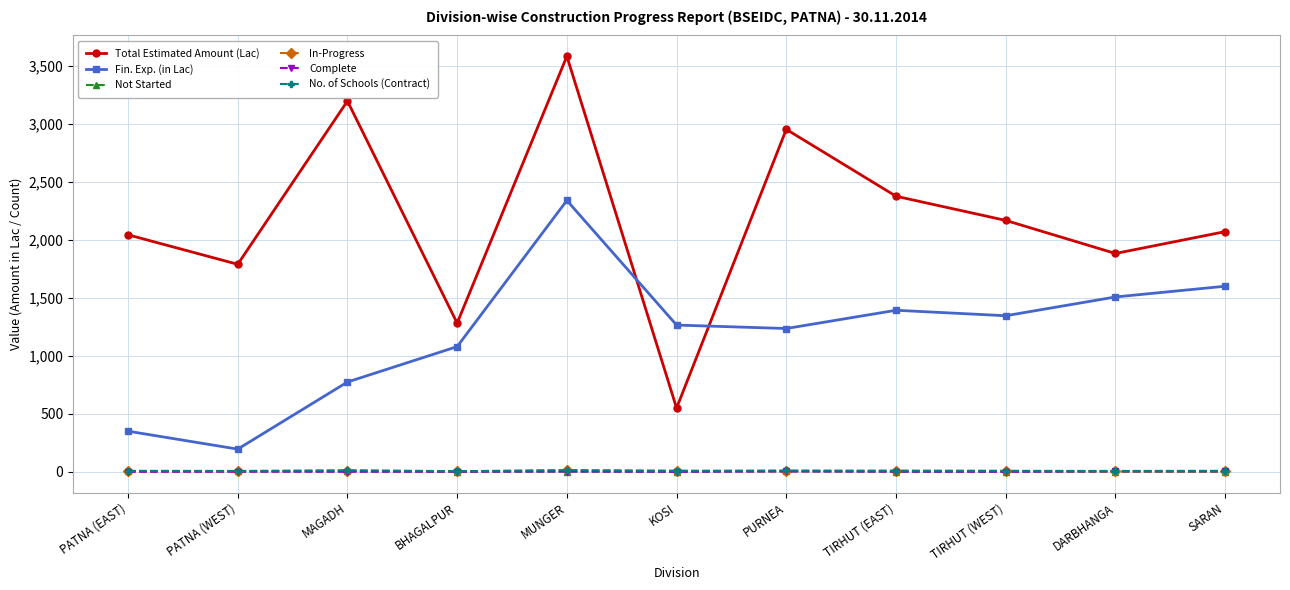

Which category has the highest value in the Total Estimated Amount (Lac) series?

MUNGER